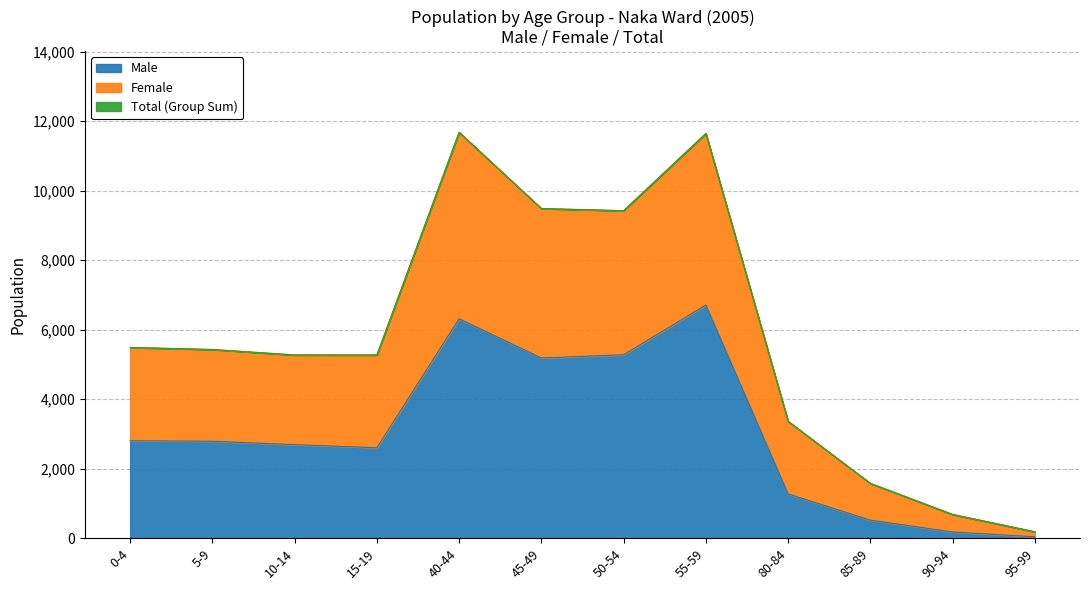

What is the spread (max minus min) of values at 85-89?

1059